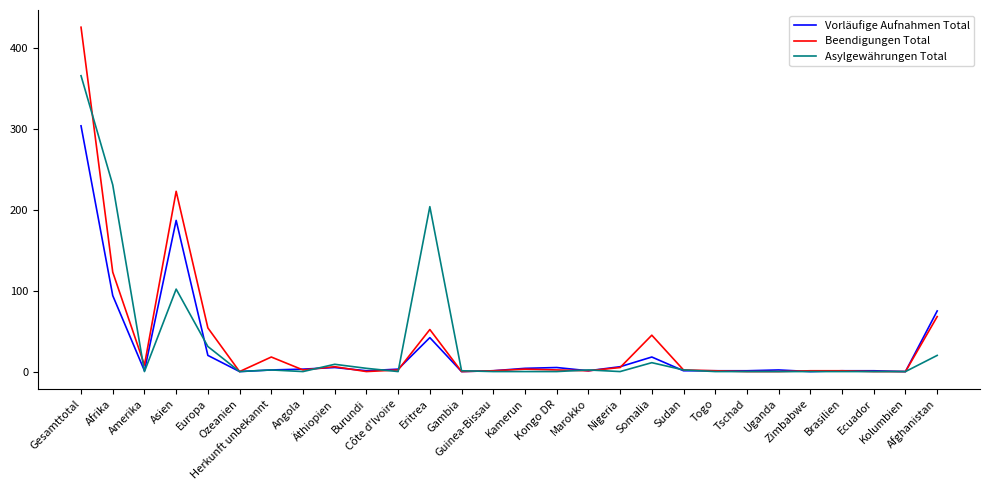

What is the greatest value displayed?

426